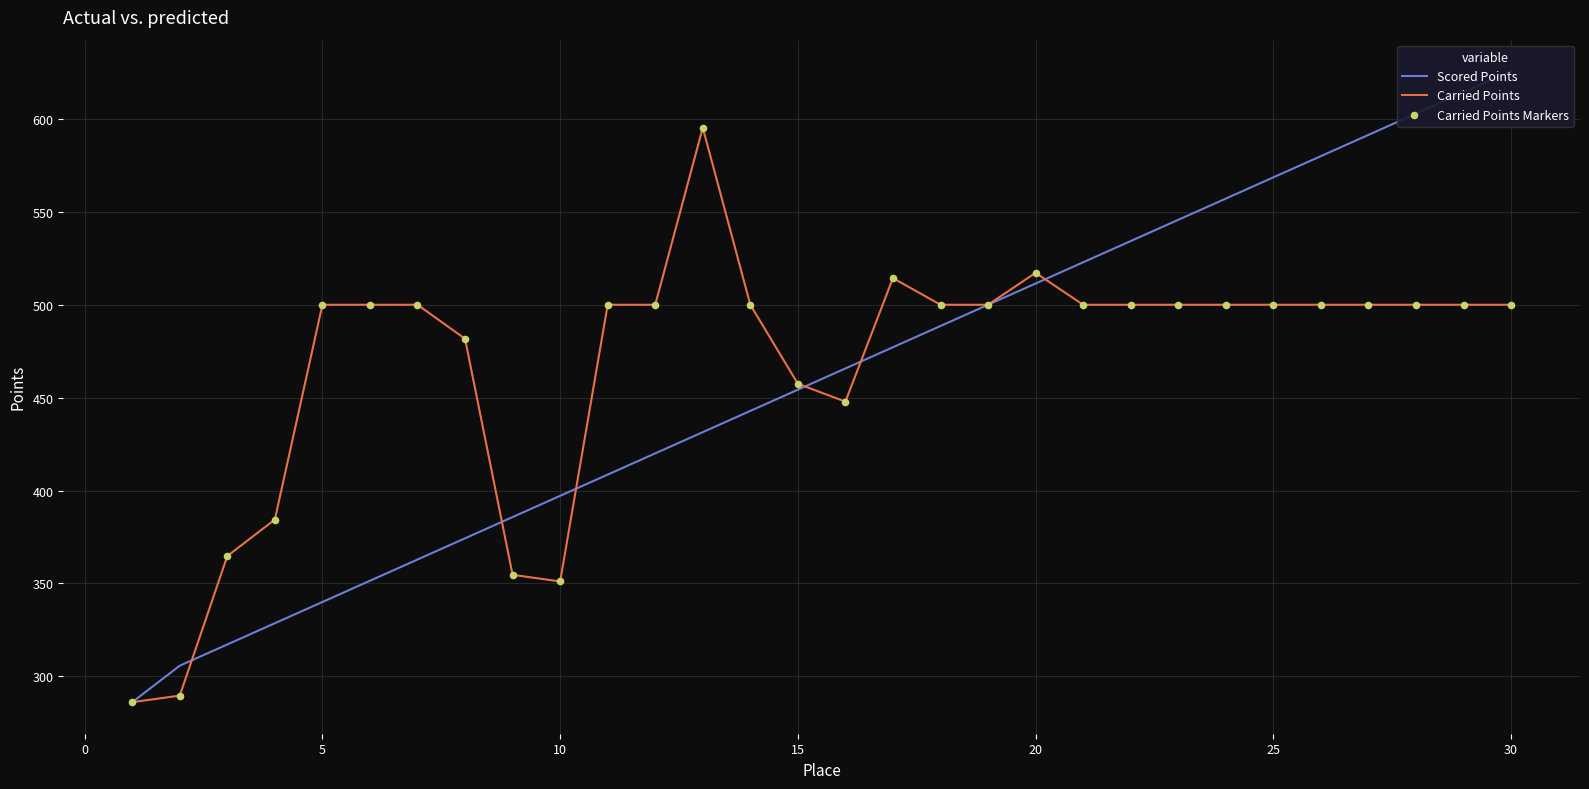

At how many categories does at least one series exceed 569?

6